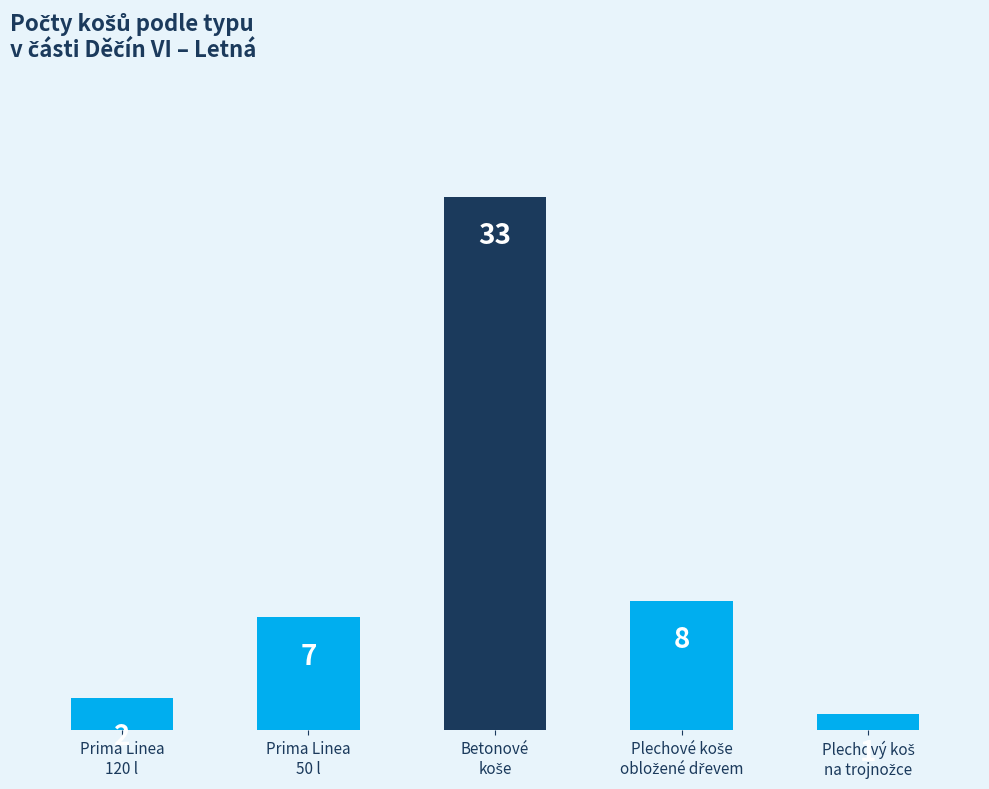

Reading left to right, list all the values displayed in this chart.

2	7	33	8	1